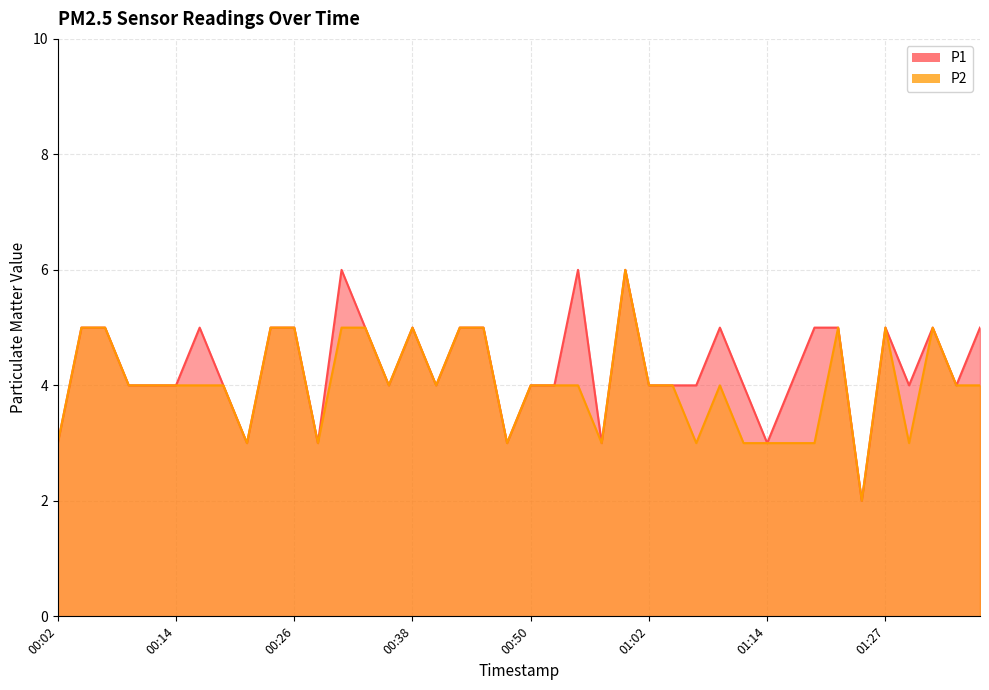

At which category is the sum across all series the highest?

01:00